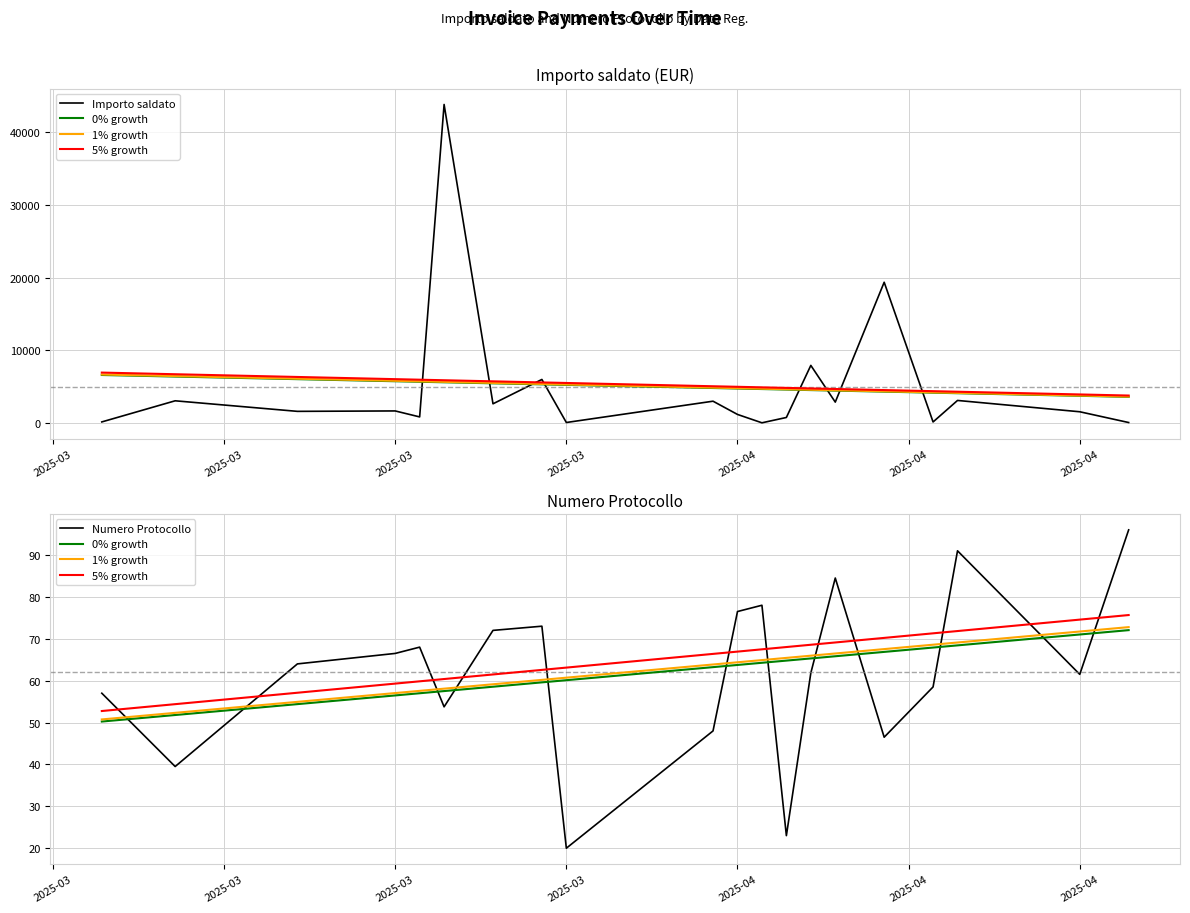

What is the difference between the second highest and minimum values in the 5% growth series?

21.8